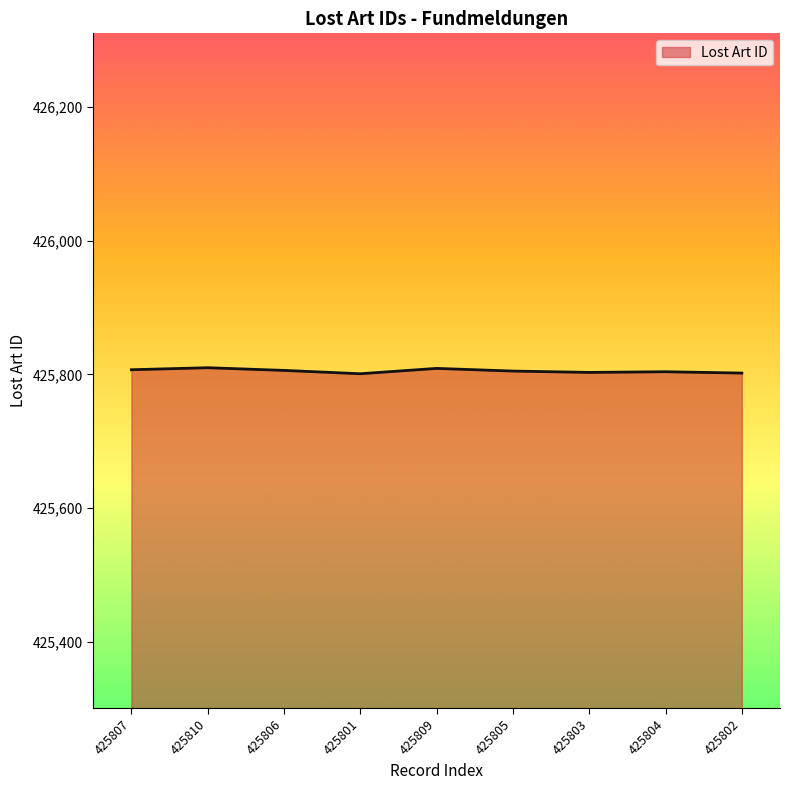

What is the ratio of the value at 425806 to the value at 425807?

1.0